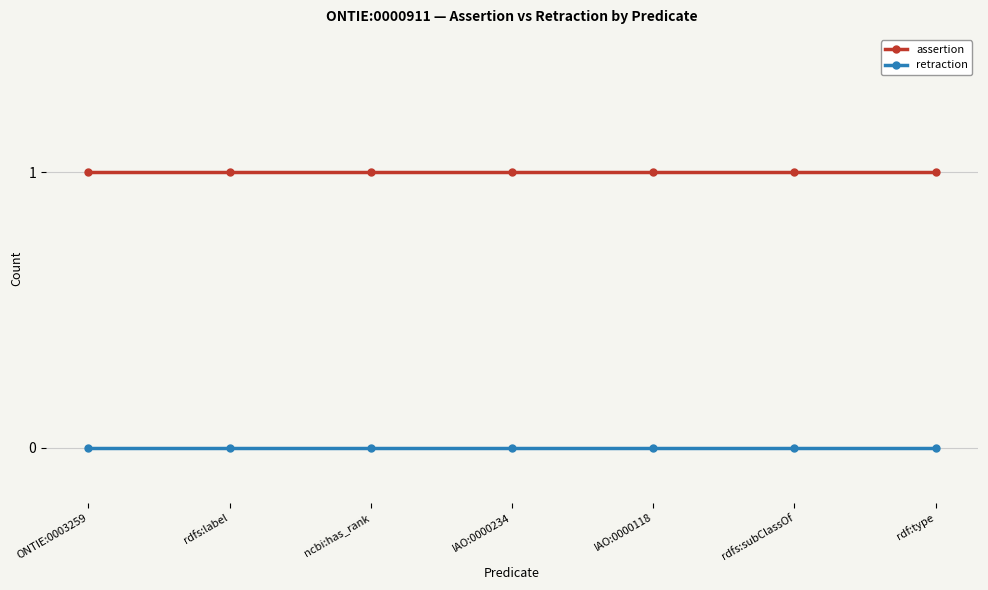

How many lines are shown in the chart?

2